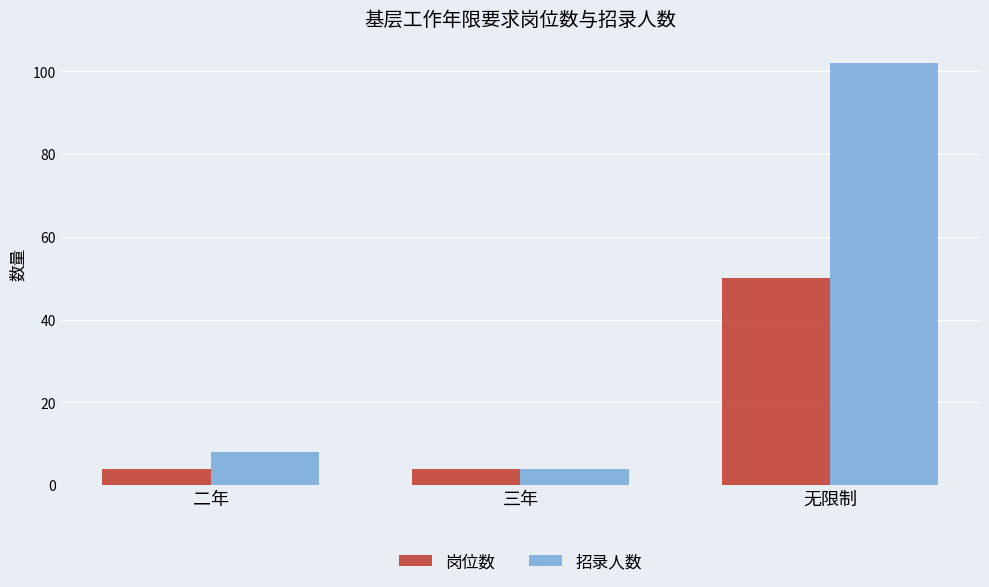

What is the smallest value displayed?

4